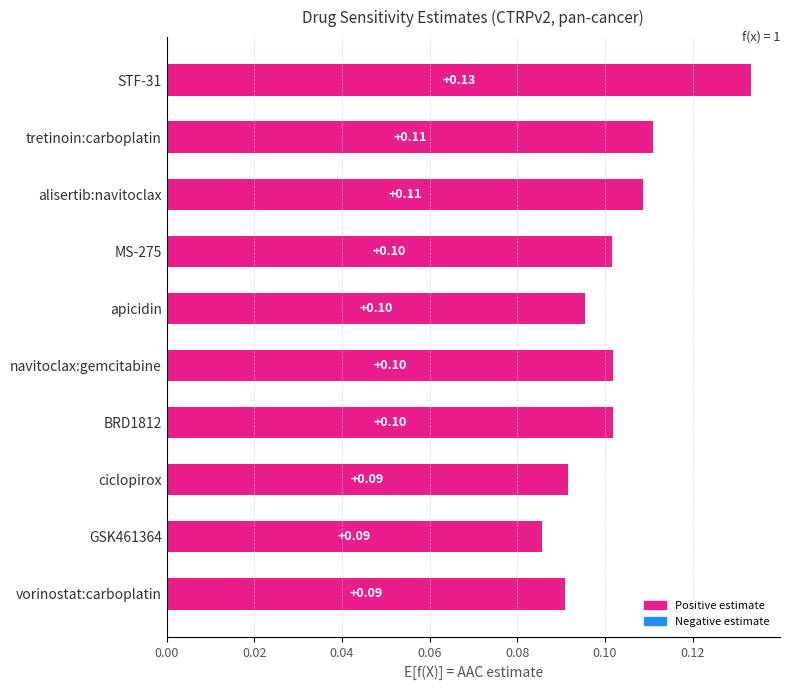

What is the label of the 6th bar from the bottom?

apicidin